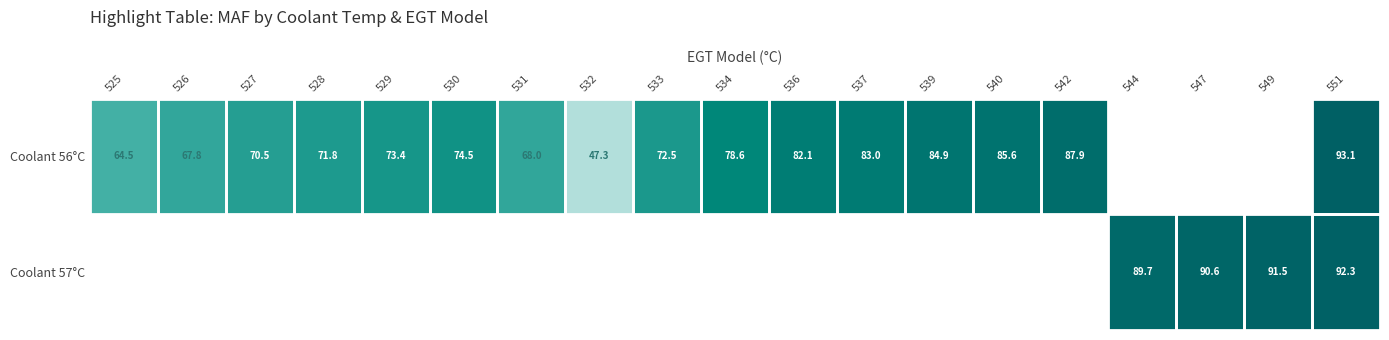

List the series in order of their peak value, highest first.

Coolant 56°C, Coolant 57°C